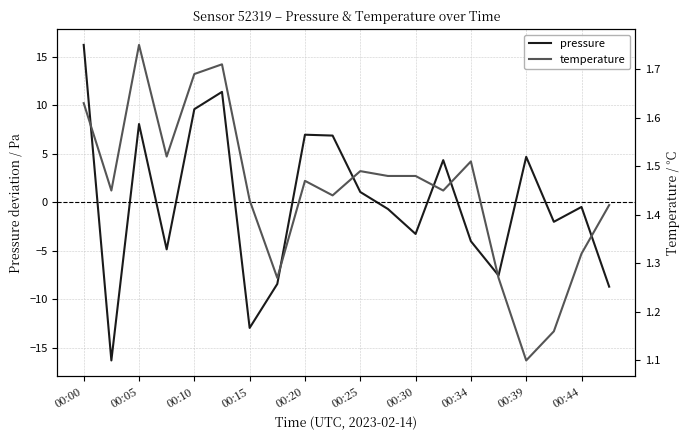

At which category is the sum across all series the highest?

00:00